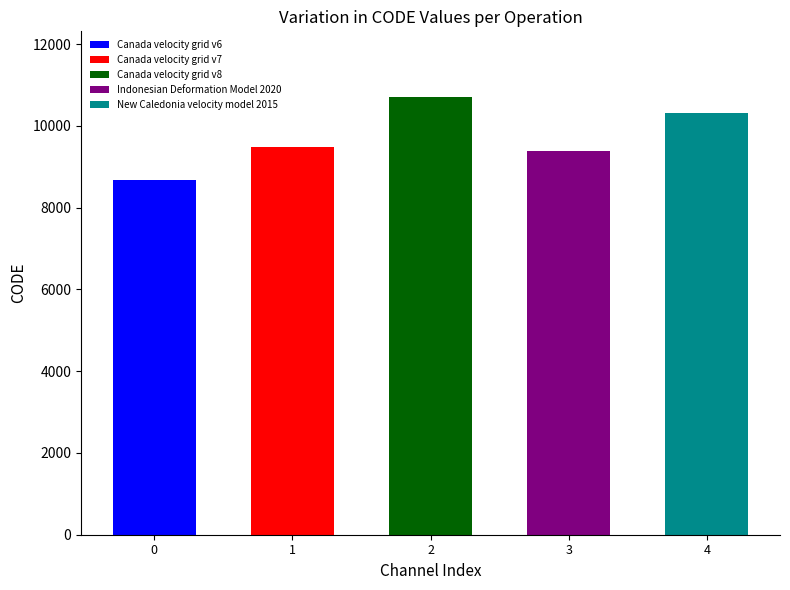

Reading right to left, what are all the values shown in this chart?

10323	9375	10707	9483	8676